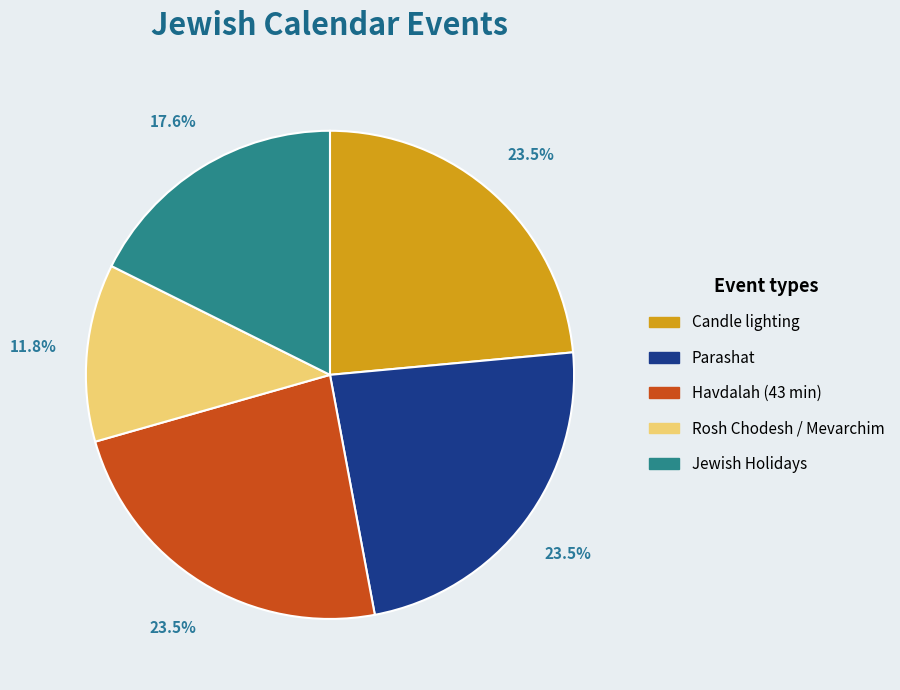

What is the ratio of the value at Jewish Holidays to the value at Parashat?

0.7